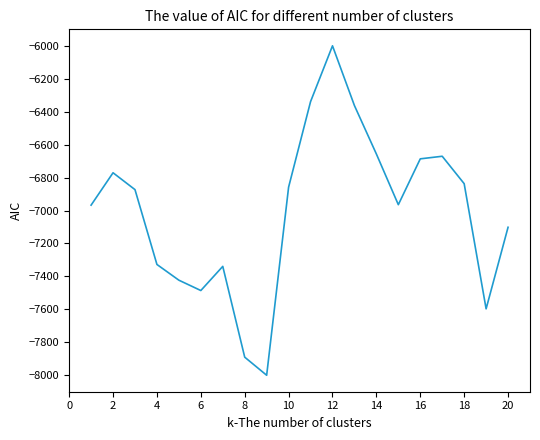

What is the smallest value displayed?

-8000.0